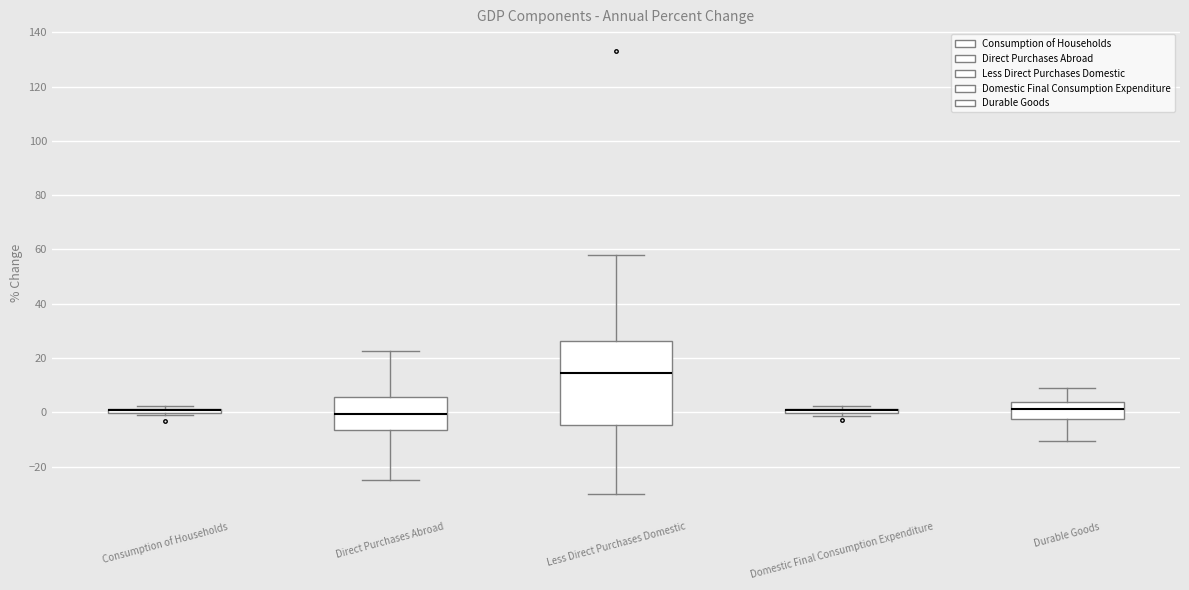

Where does the lower whisker of the box for Less Direct Purchases Domestic end on the y-axis? The values are not printed on the chart, so give them approximately, as read against the axis.

-30